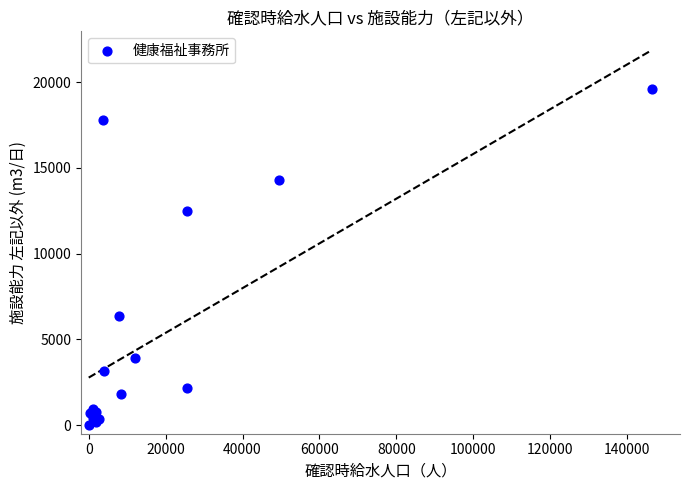

What Y value in the scatter plot is closest to 9789?

12461.0